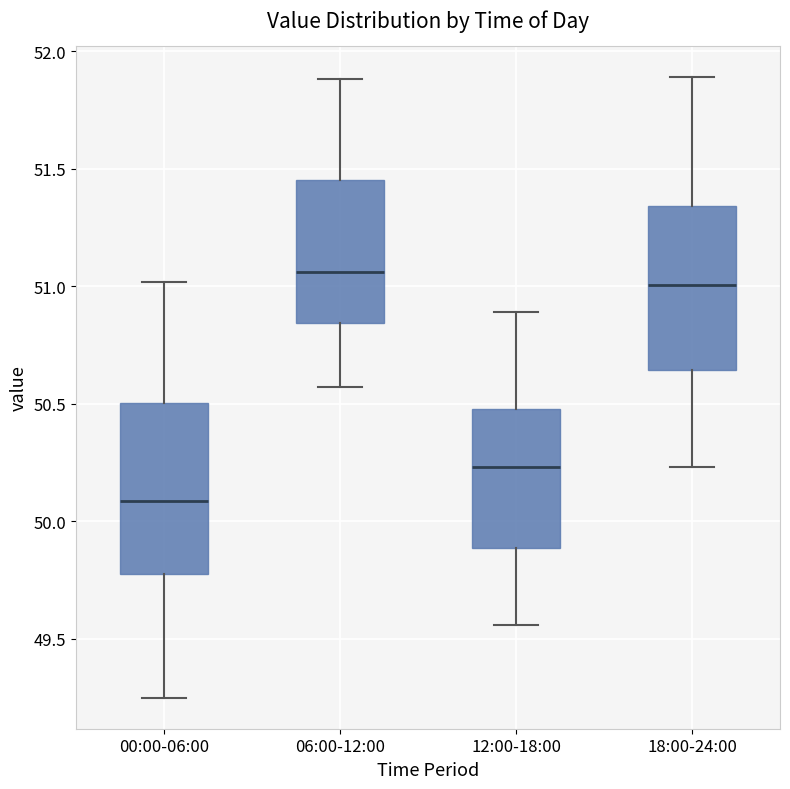

Reading left to right, read every box against the y-axis: the position of its median line, the range the box covers, and the ends of its whiskers. The values are not printed on the chart, so give them approximately, as read against the axis.

00:00-06:00: median 50.10, box 49.80 to 50.50, whiskers 49.25 to 51.00
06:00-12:00: median 51.05, box 50.85 to 51.45, whiskers 50.55 to 51.90
12:00-18:00: median 50.25, box 49.90 to 50.50, whiskers 49.55 to 50.90
18:00-24:00: median 51.00, box 50.65 to 51.35, whiskers 50.25 to 51.90